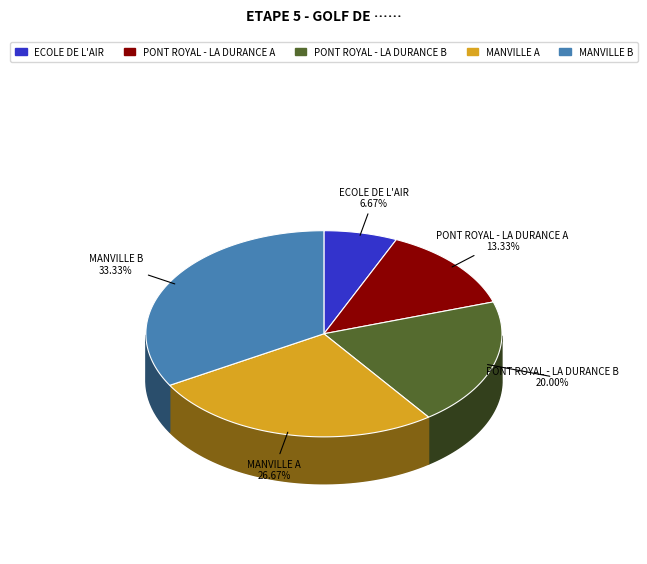

Is it true that ECOLE DE L'AIR is 17% of the pie?

False